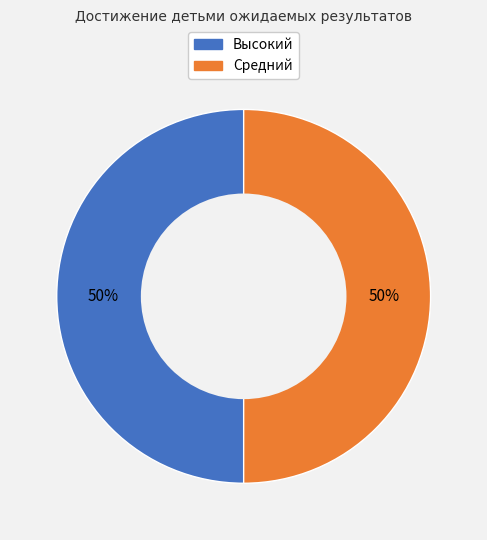

To the nearest percent, what is the average slice percentage?

50%